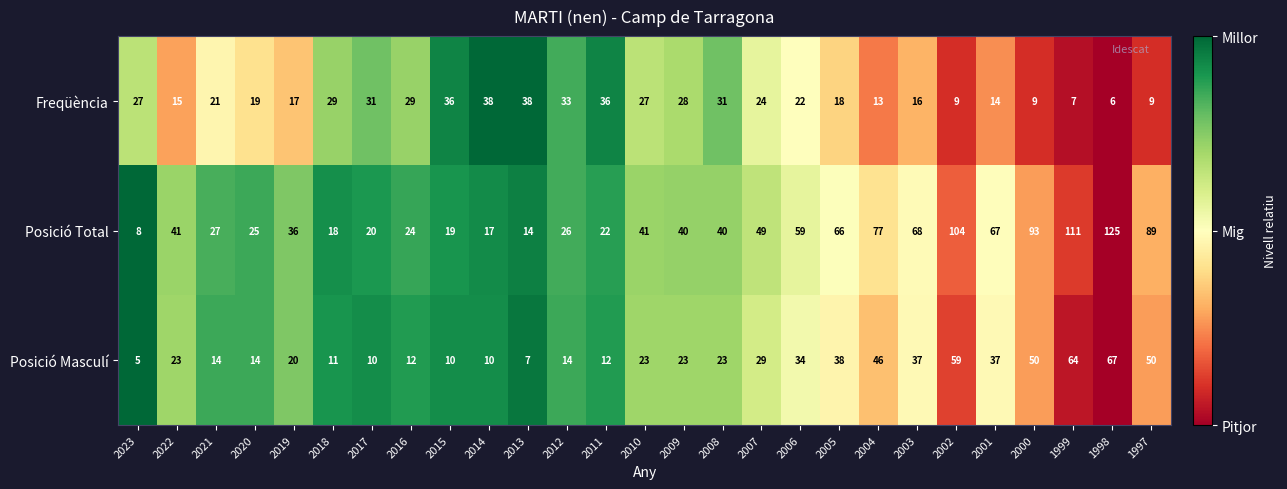

What is the total value across all series at 2005?

122